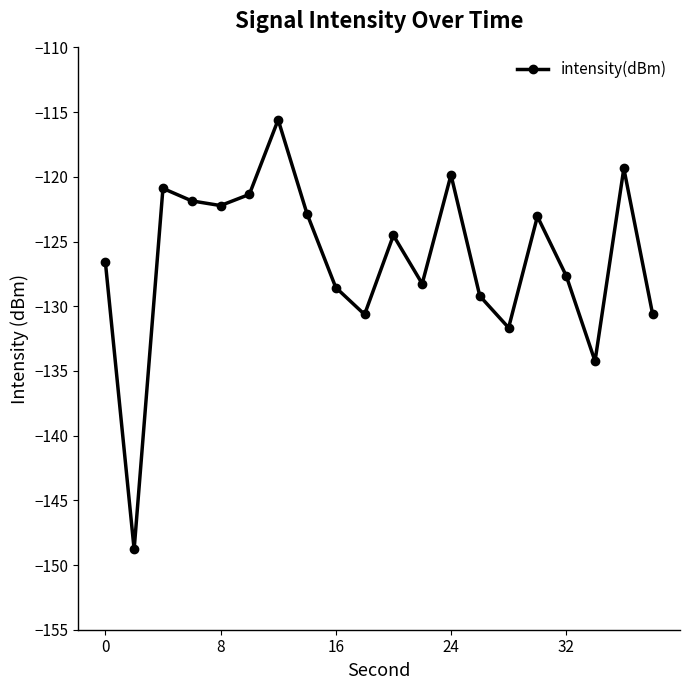

What is the maximum value shown in the chart?

-115.6